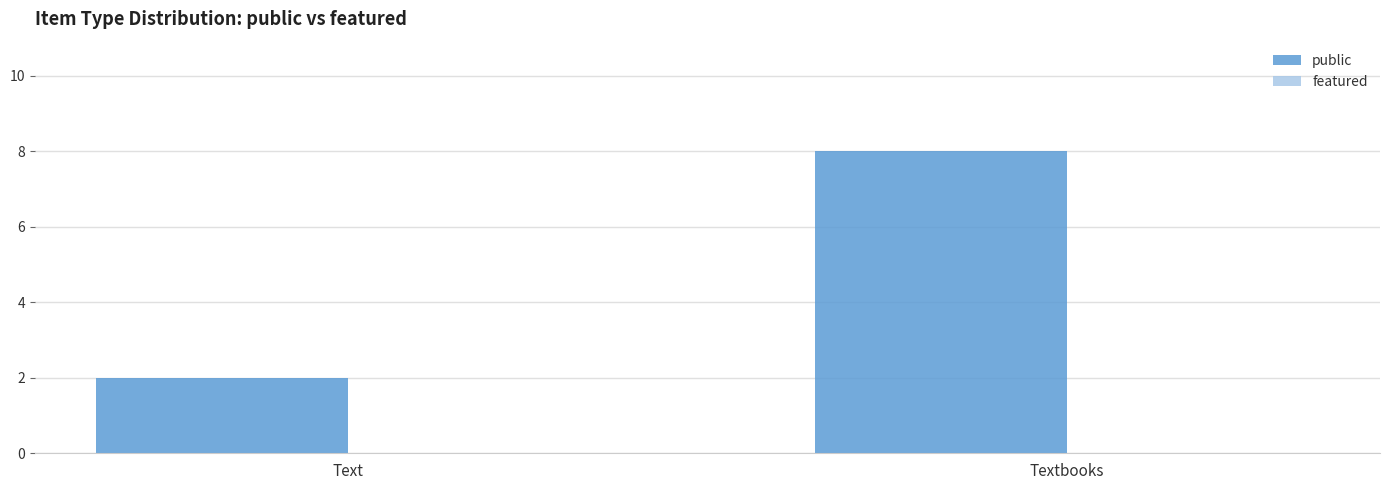

What is the maximum value shown in the chart?

8